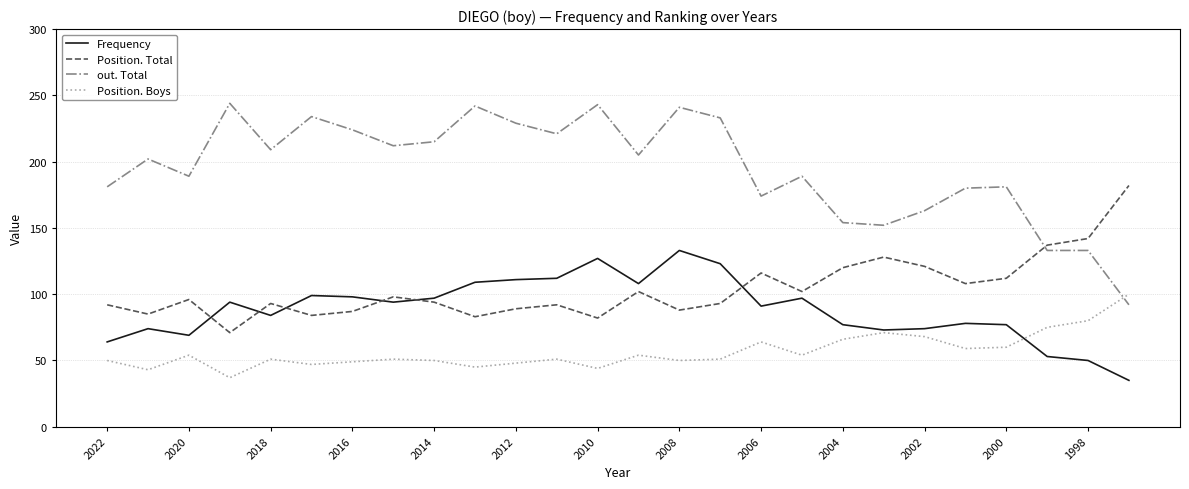

What is the smallest value displayed?

35